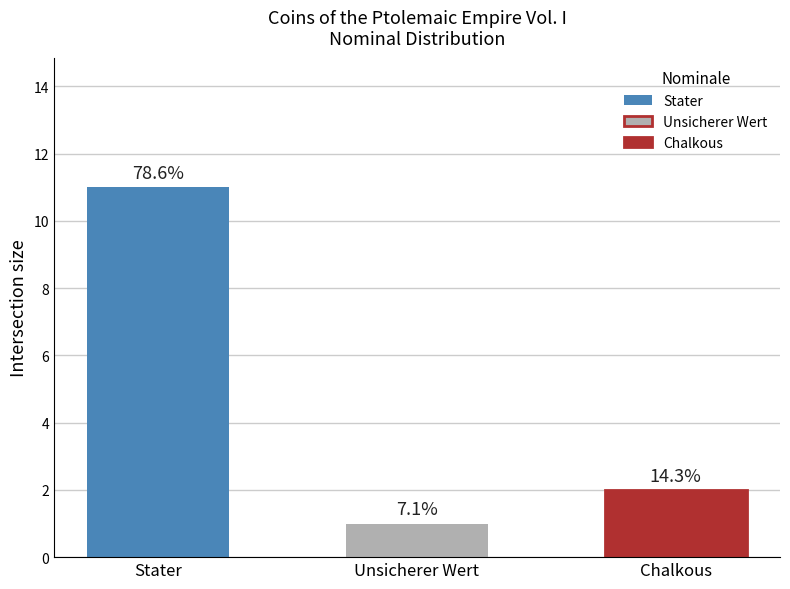

What is the change in value from Stater to Unsicherer Wert?

-10